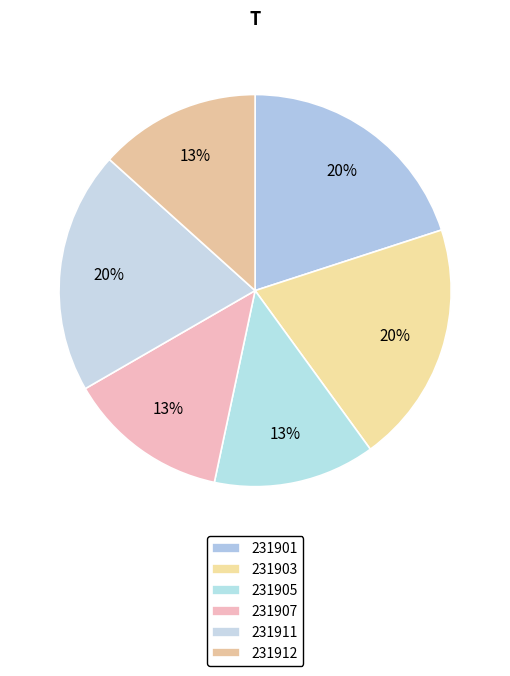

Is the sum of 231905 and 231907 greater than half?

No